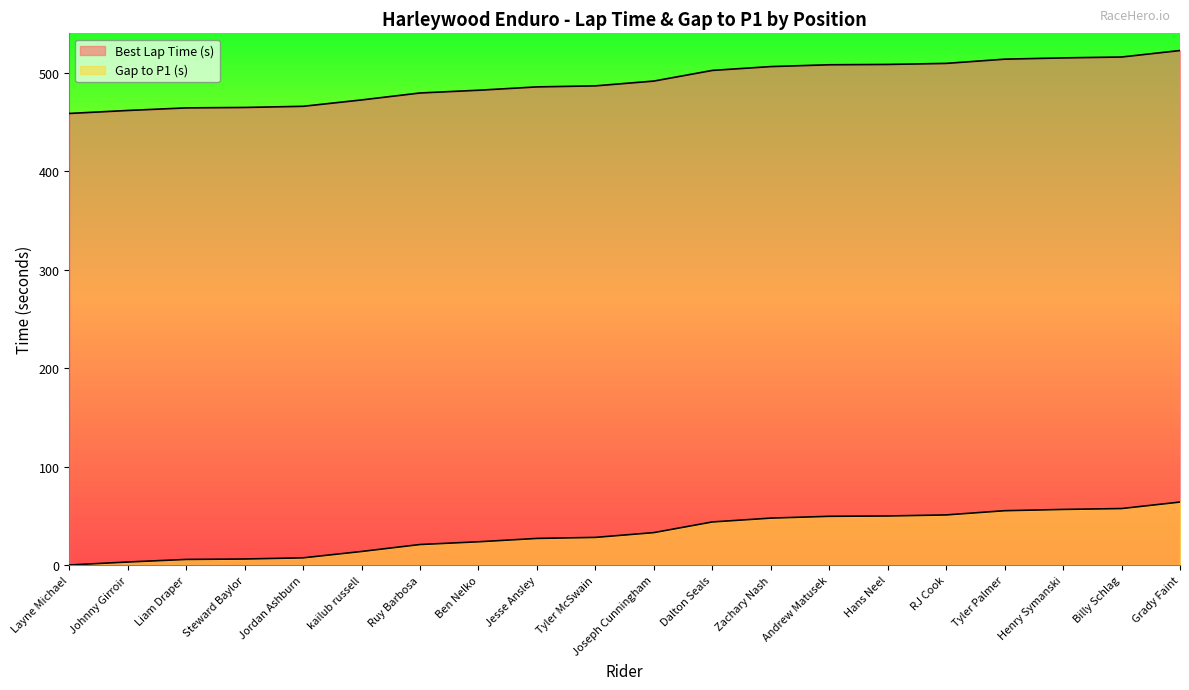

What is the minimum value for Best Lap Time (s)?

458.6